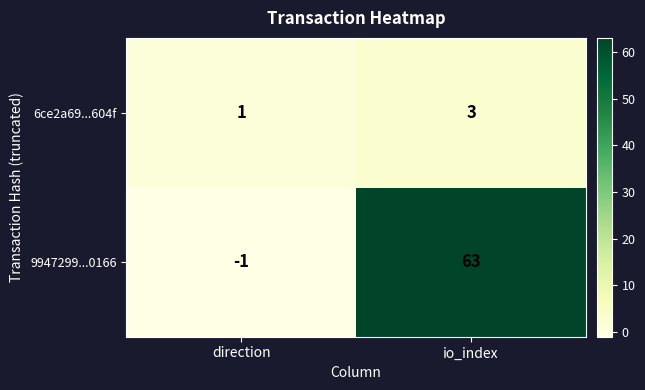

Between direction and io_index, which series saw the biggest shift?

9947299...0166